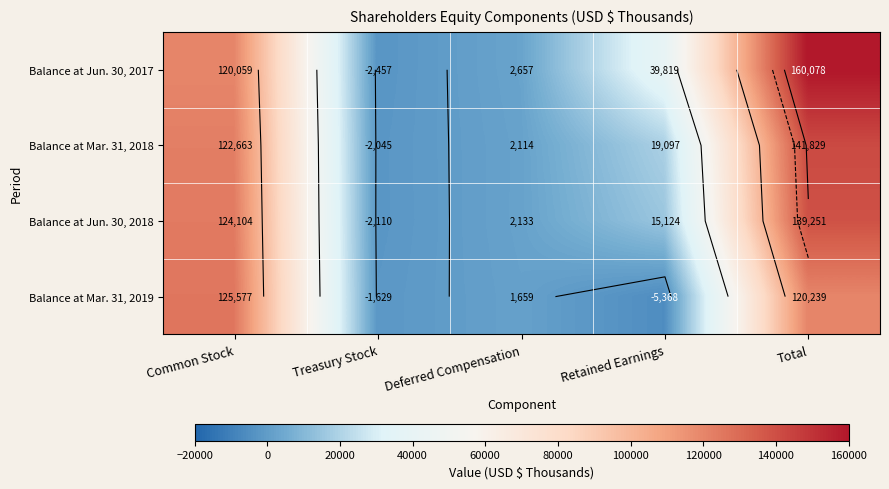

Count the number of categories in the chart.

5